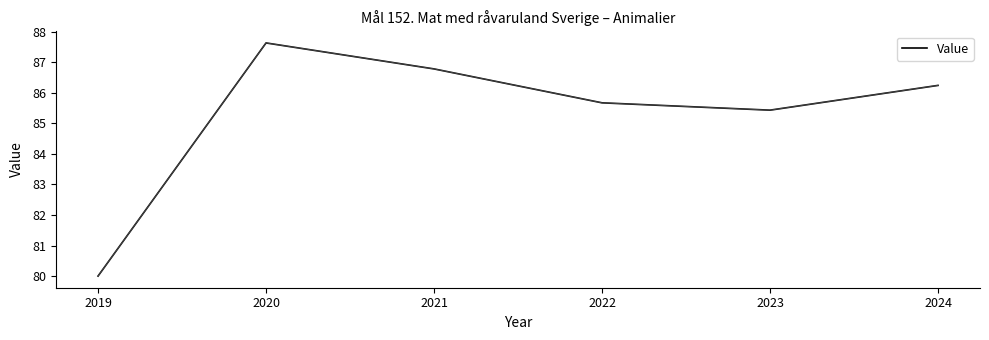

Reading left to right, what are all the values shown in this chart?

80.0	87.6	86.8	85.7	85.4	86.2